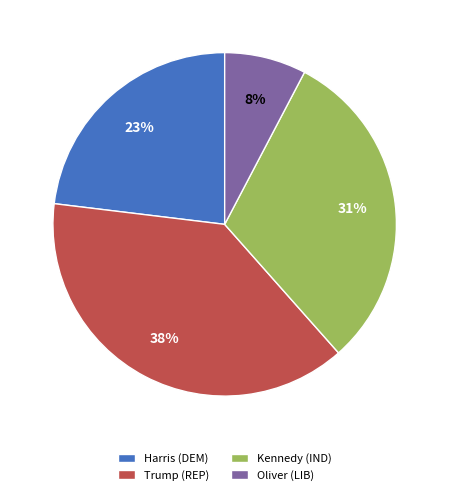

Which slice is the smallest?

Oliver (LIB)